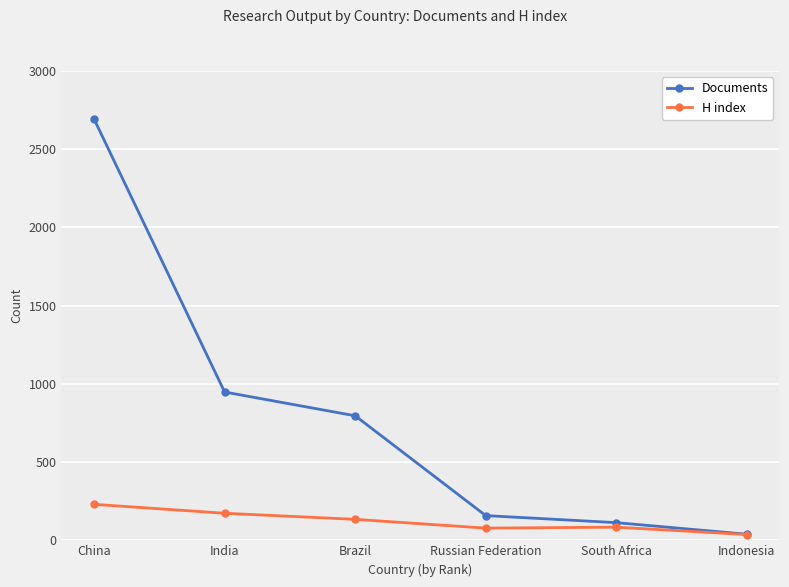

How many data points in Documents are less than 796?

3